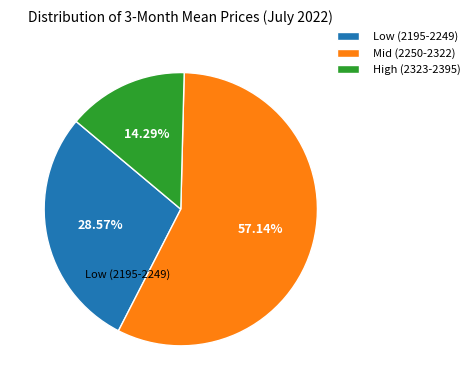

Is Mid (2250-2322) the majority of the pie?

Yes